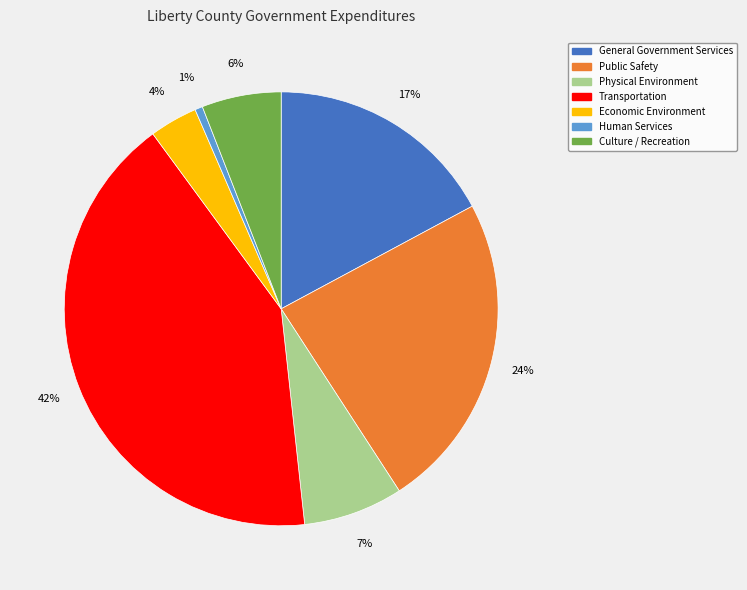

The Transportation slice represents 30% of the pie. True or false?

False